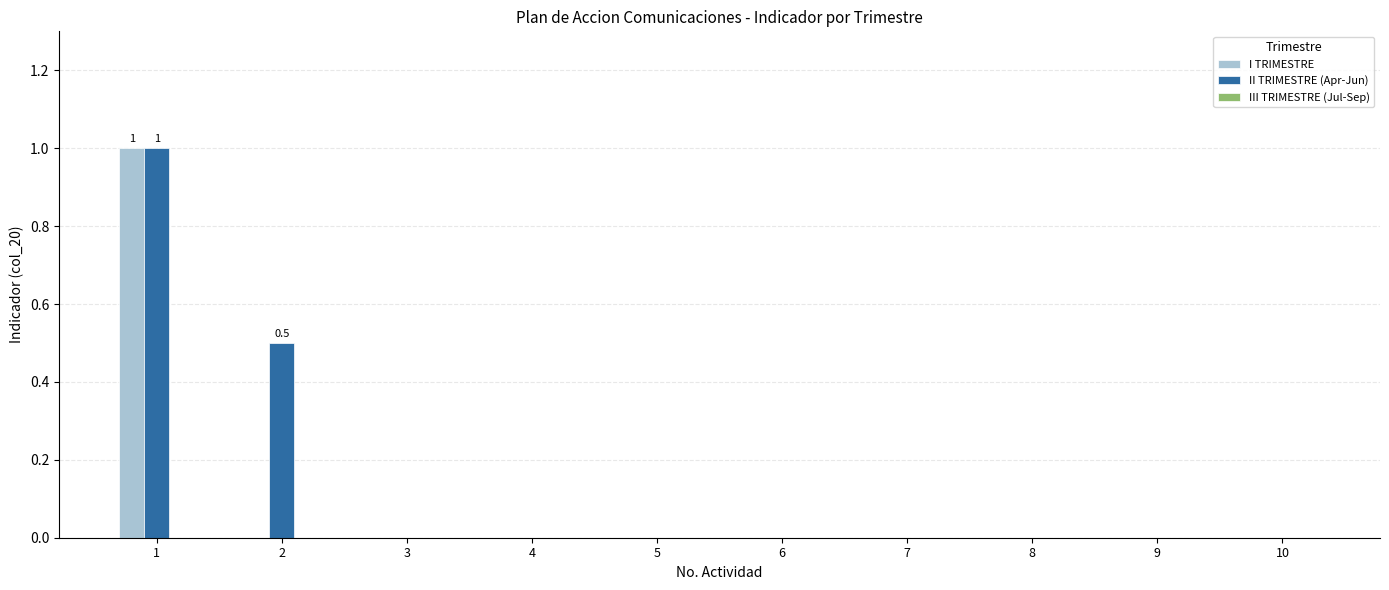

Which label corresponds to the largest value in the chart?

1